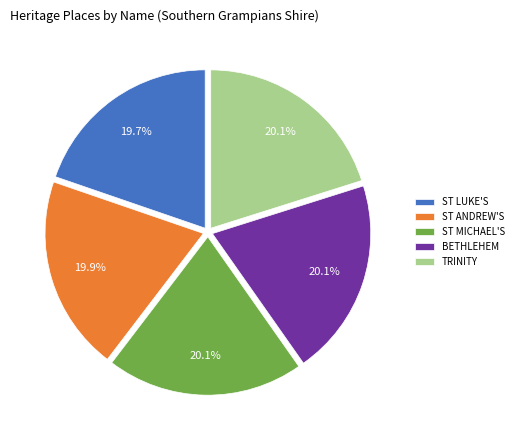

Does any single category account for the majority?

No